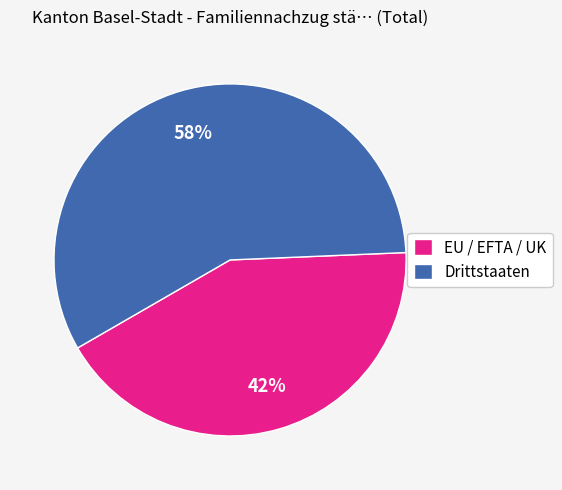

To the nearest percent, what percentage of the pie is EU / EFTA / UK?

42%